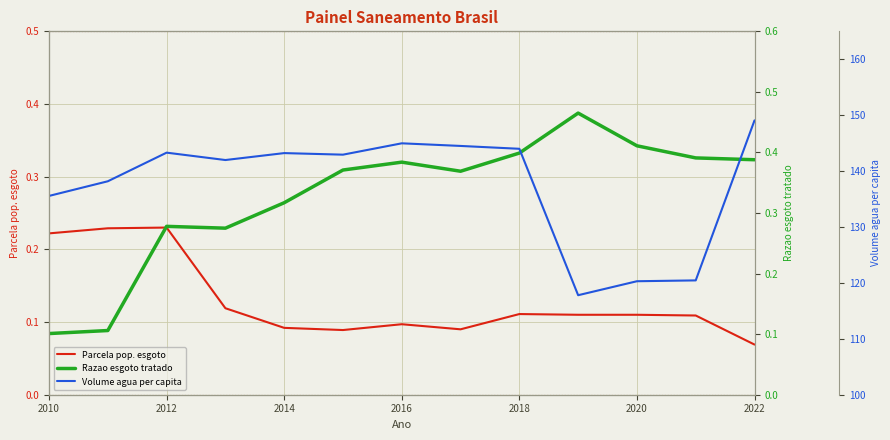

True or false: Parcela pop. esgoto has a value of 0.0 at 2022.

False